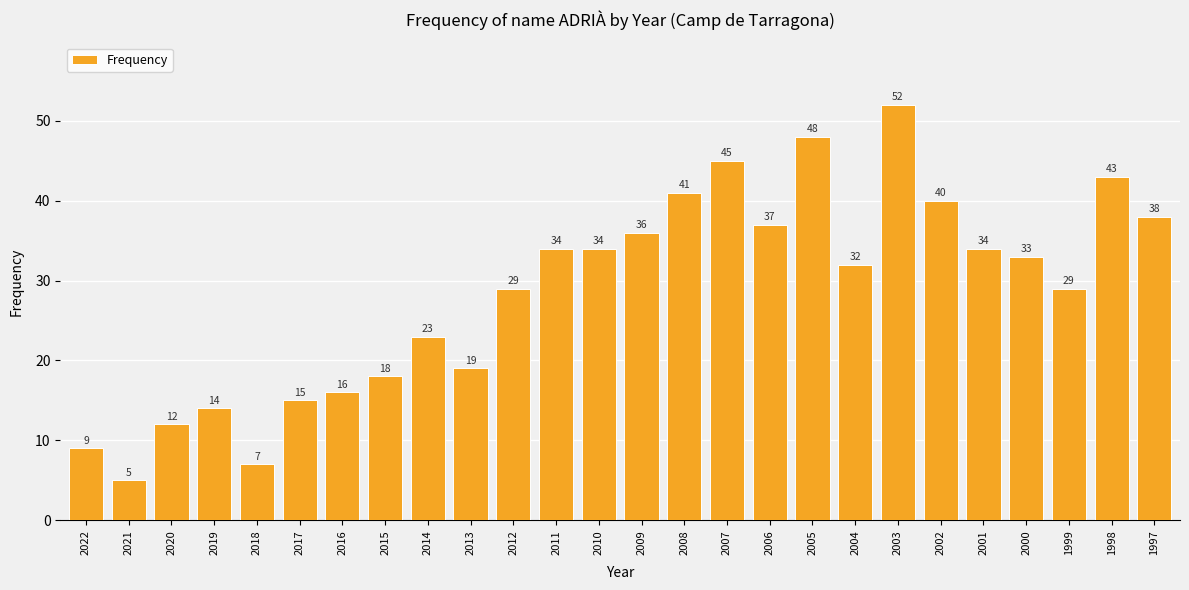

Are the bars horizontal?

No